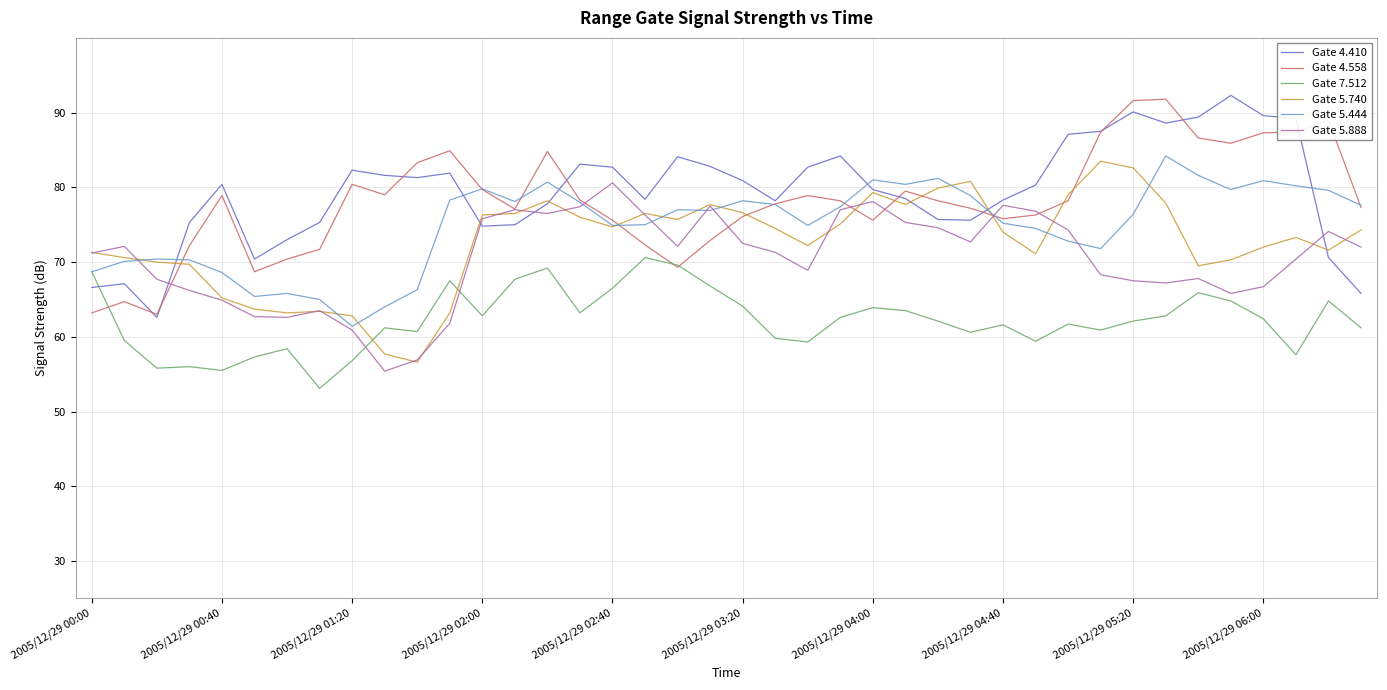

What is the lowest value of the Gate 7.512 series?

53.1